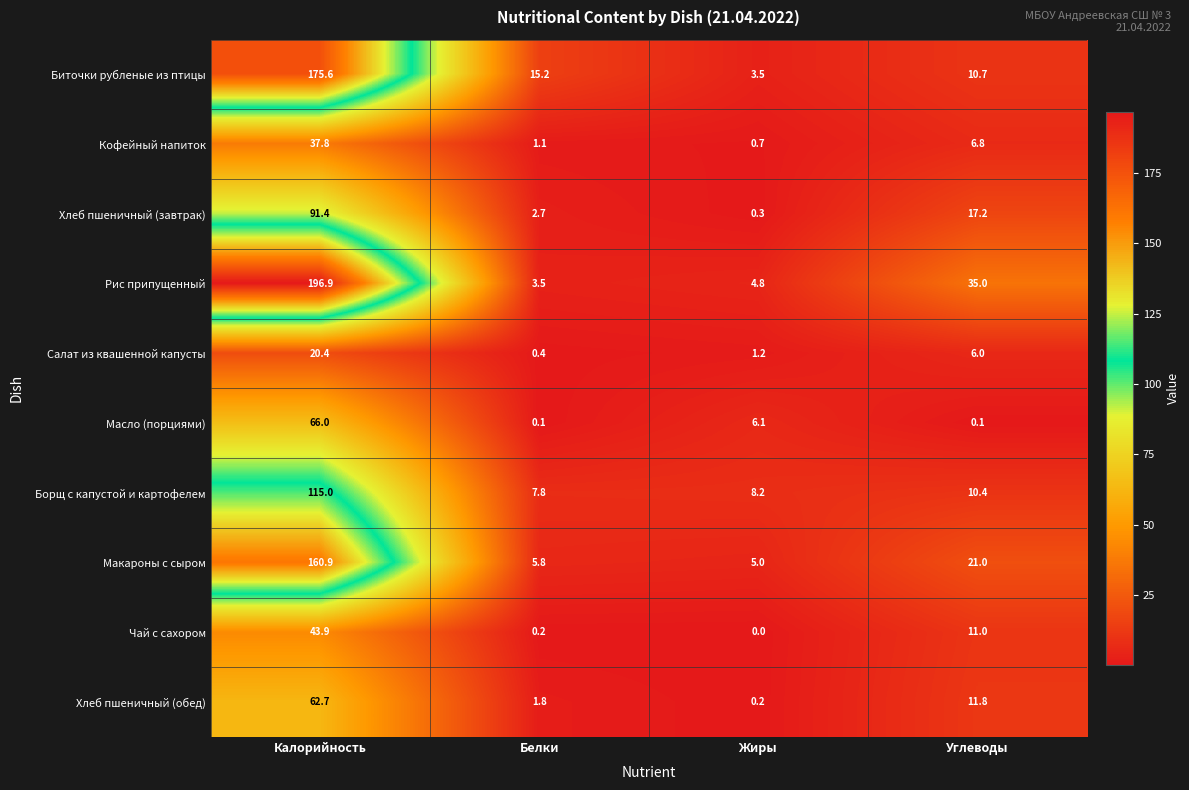

At which category does the chart reach its peak across all series?

Калорийность